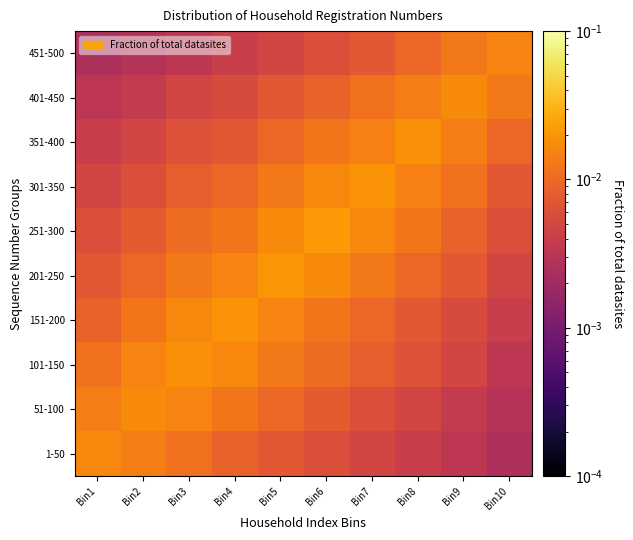

List the series in order of their peak value, highest first.

251-300, 201-250, 151-200, 301-350, 101-150, 351-400, 51-100, 401-450, 1-50, 451-500